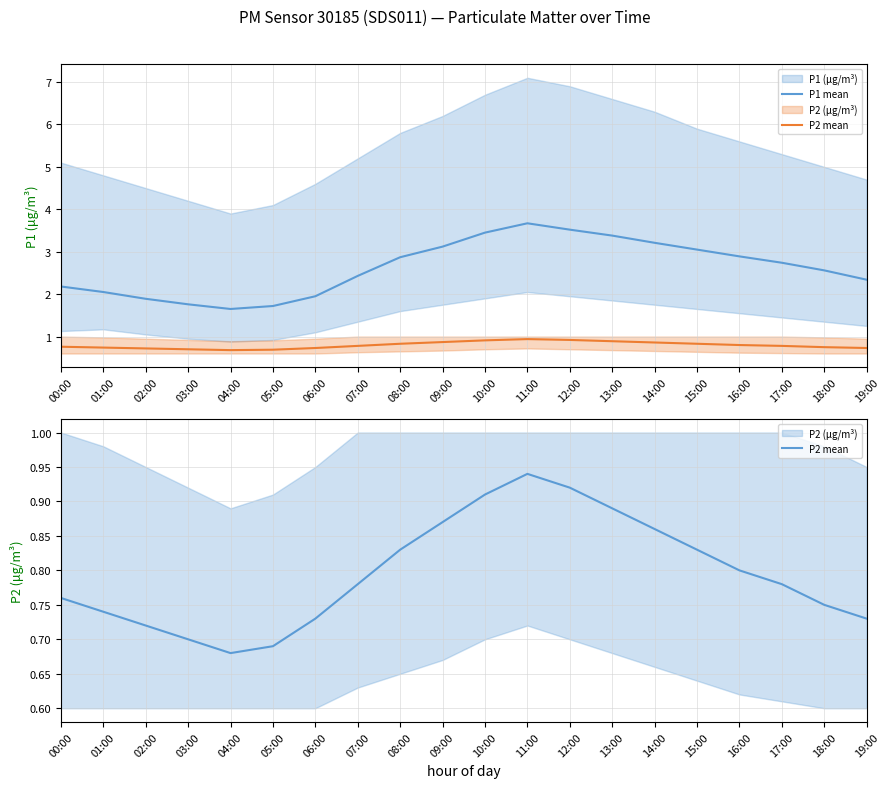

True or false: P2 mean and P1 mean intersect in this chart.

False